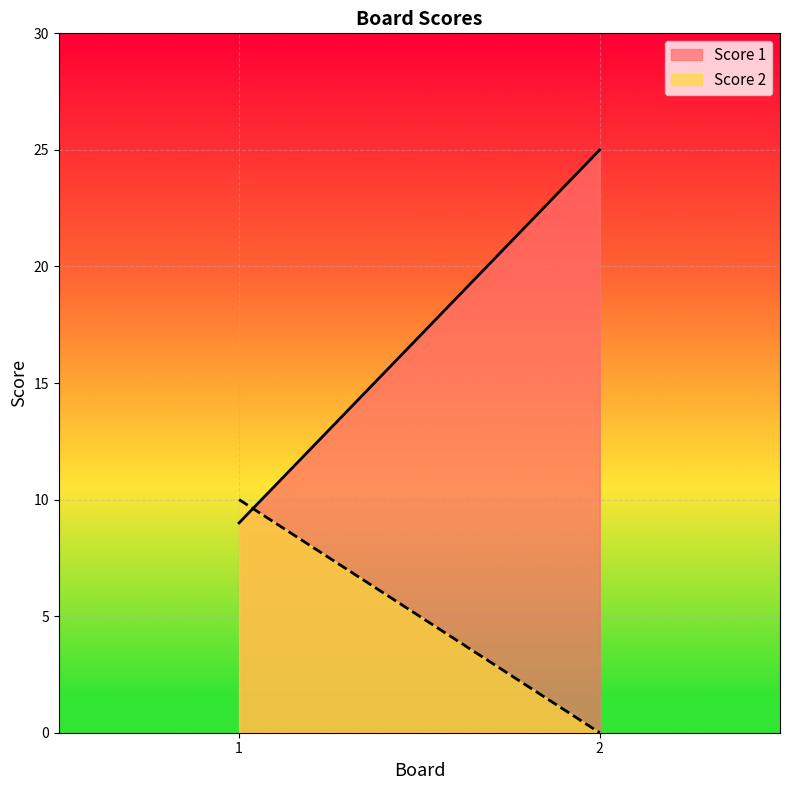

What is the difference between the maximum and minimum values in the Score 2 series?

10